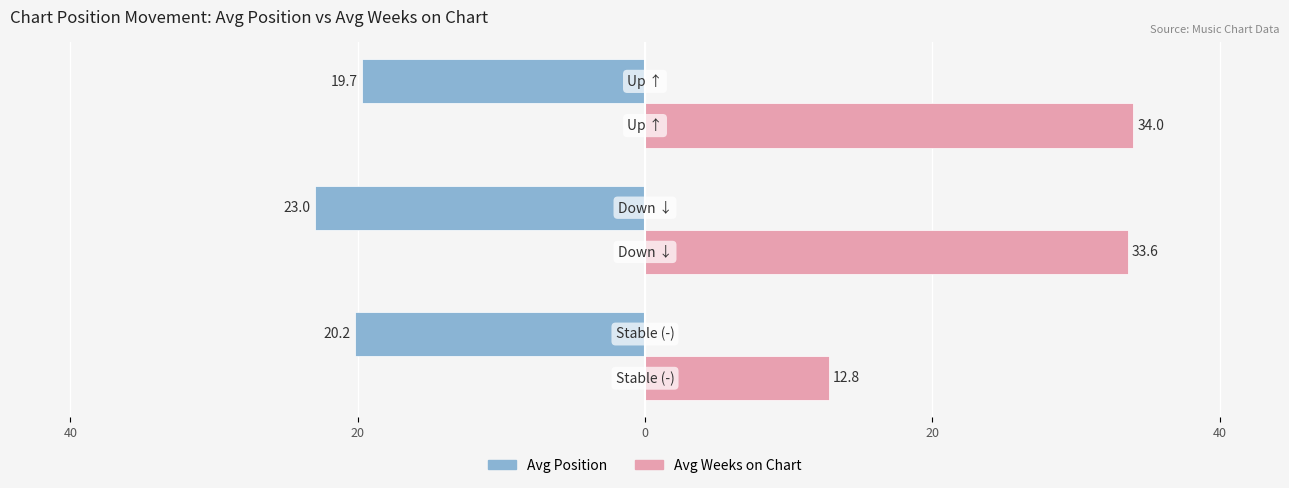

What are all the series names shown in the legend?

Avg Position, Avg Weeks on Chart